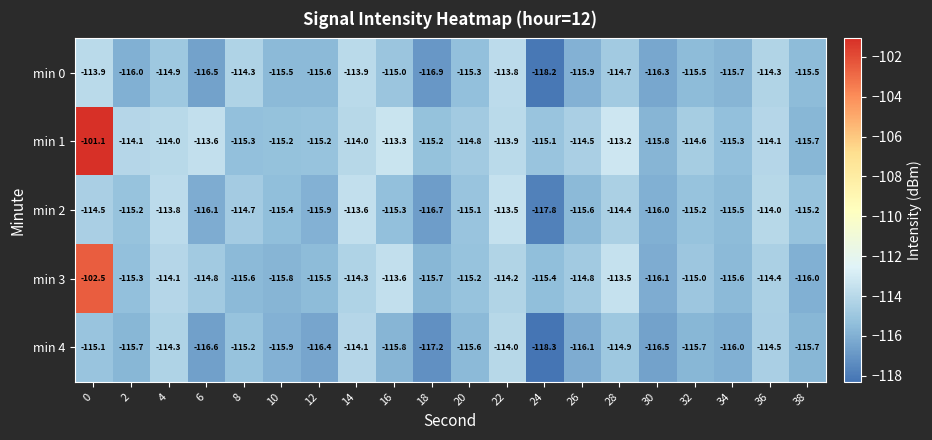

The value of min 2 at 14 is -113.6. True or false?

True